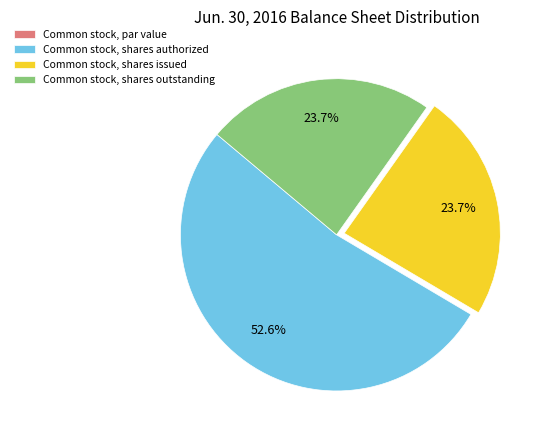

What percentage is the Common stock, shares issued slice, to the nearest percent?

24%